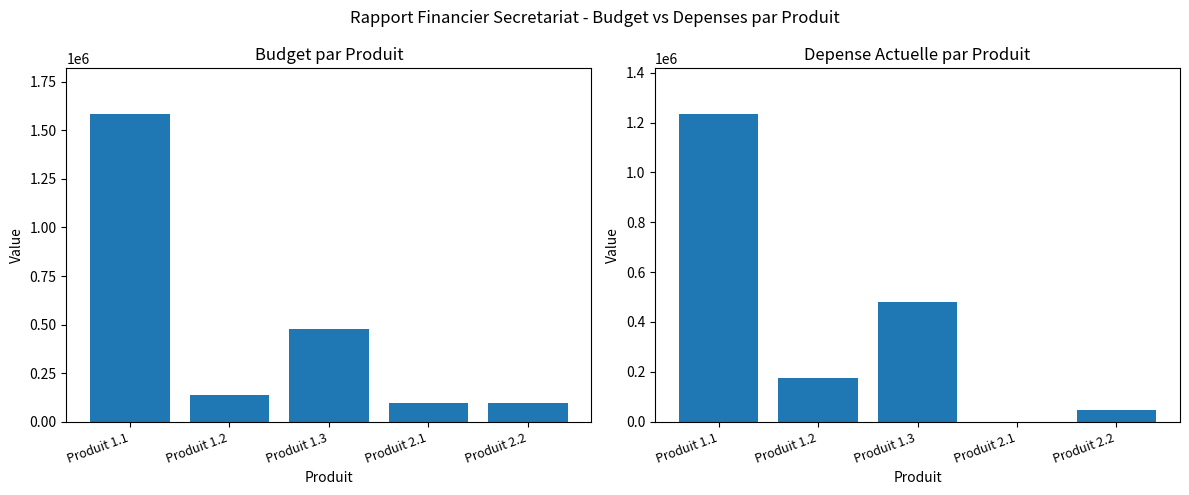

Which label corresponds to the largest value in the chart?

Produit 1.1